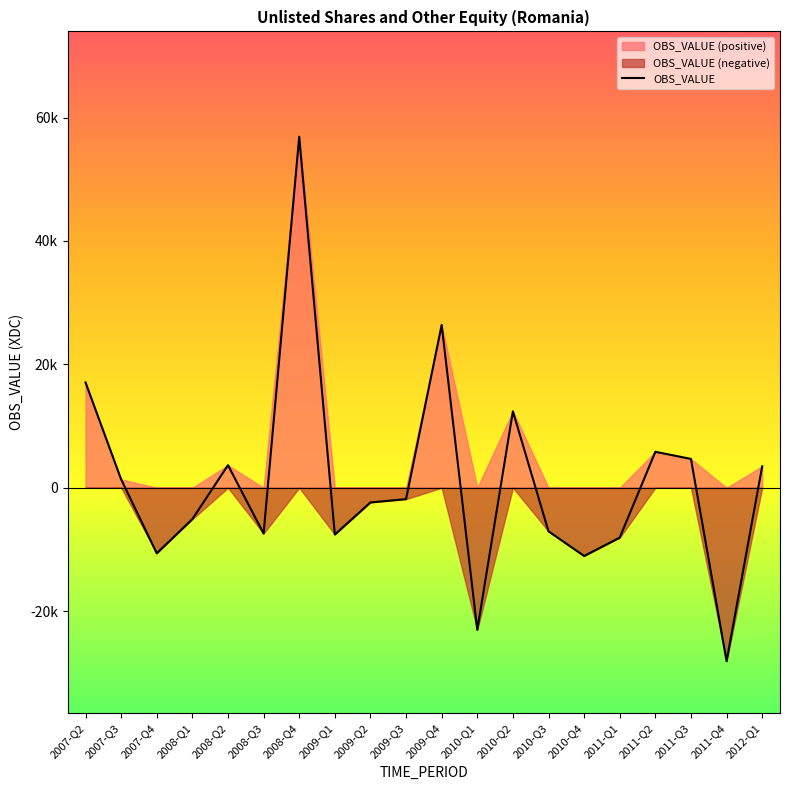

True or false: the data has more than 1 interior local peaks.

True